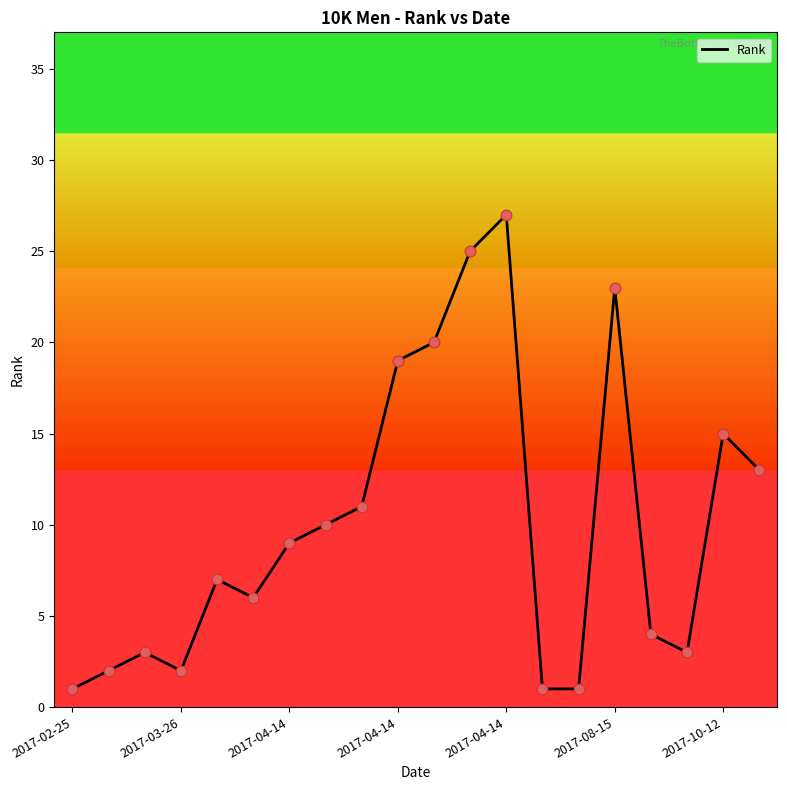

What is the difference between the maximum and minimum values?

26